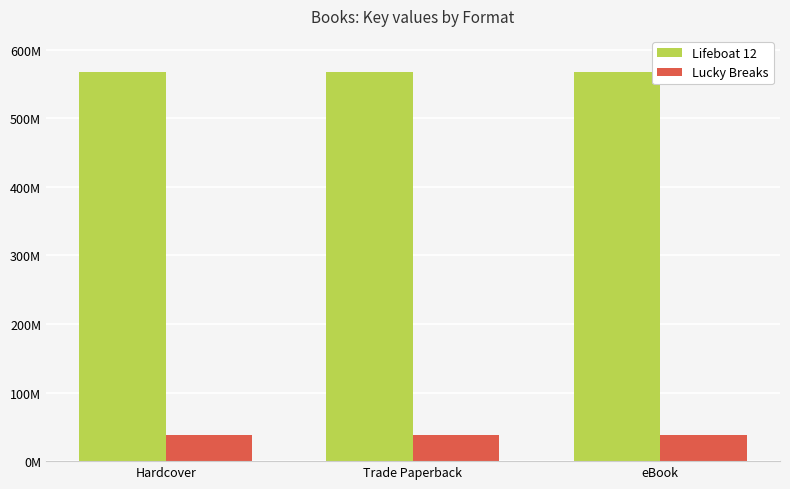

List the series in order of their peak value, highest first.

Lifeboat 12, Lucky Breaks